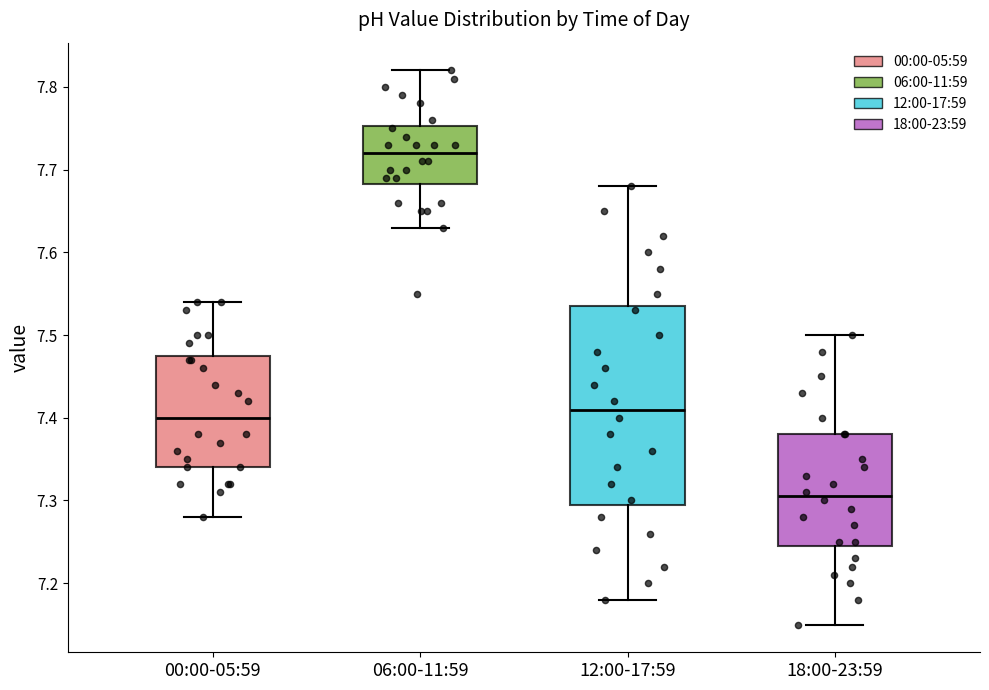

Which box's median line is the lowest?

18:00-23:59